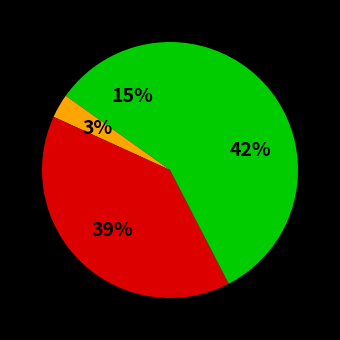

Is there a majority slice in this chart?

No